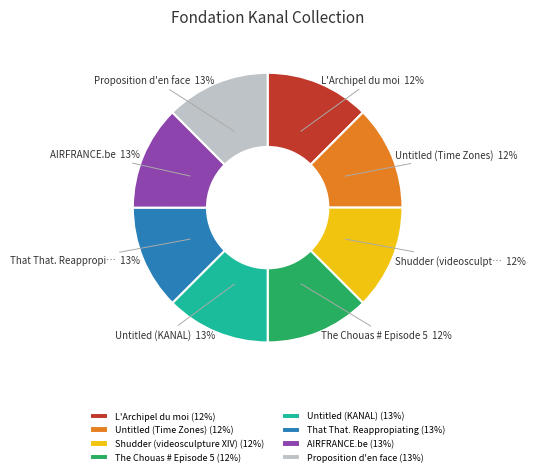

Approximately how many times larger is the value at Untitled (KANAL) (13%) compared to AIRFRANCE.be (13%)?

1.0